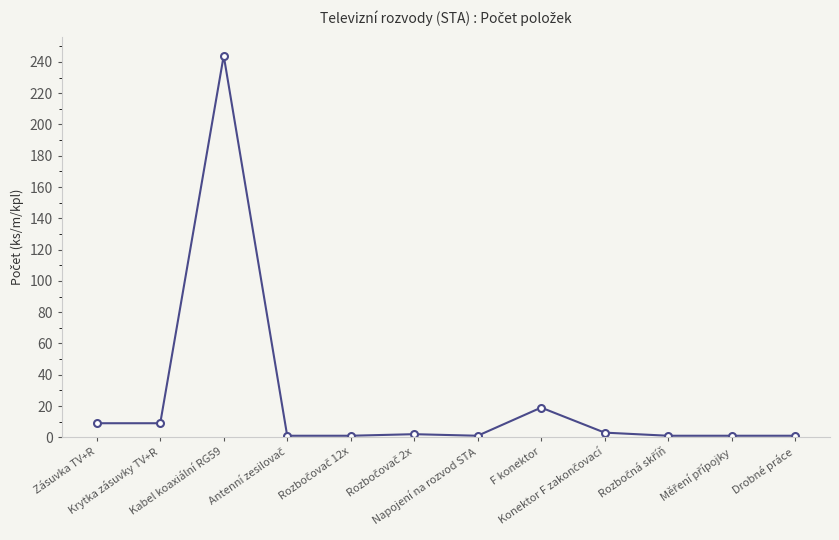

True or false: the data has more than 1 interior local peaks.

True